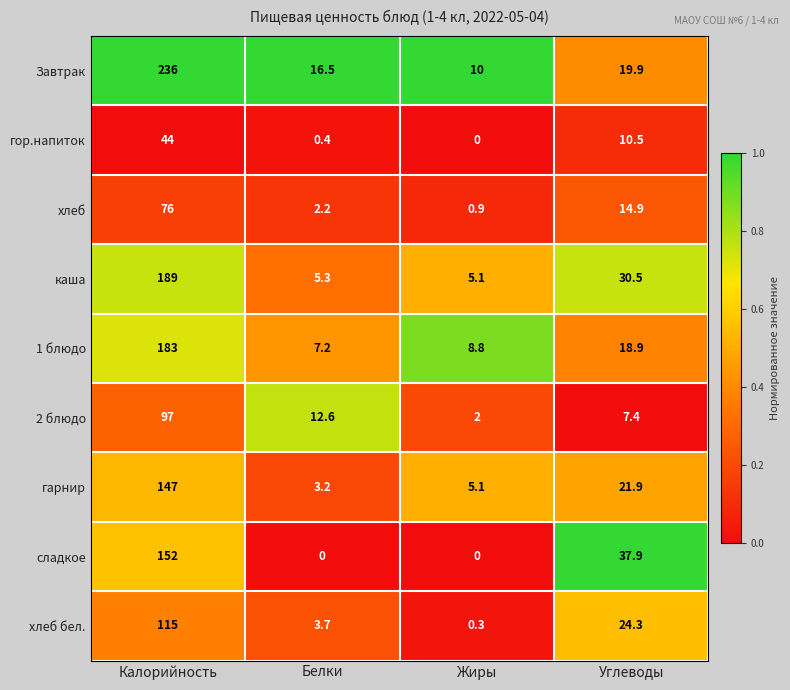

What value does the Завтрак series have at Углеводы?

19.9